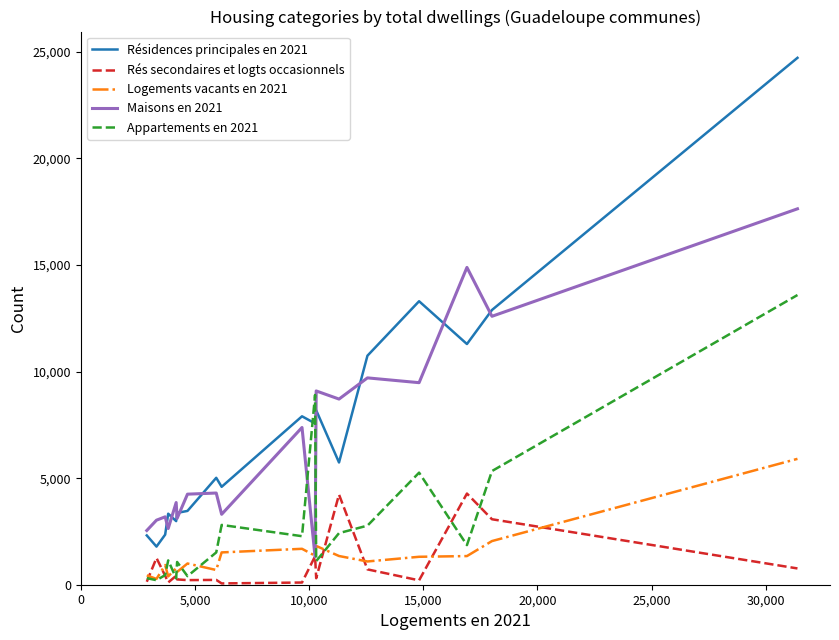

Which series has the widest spread of values?

Résidences principales en 2021